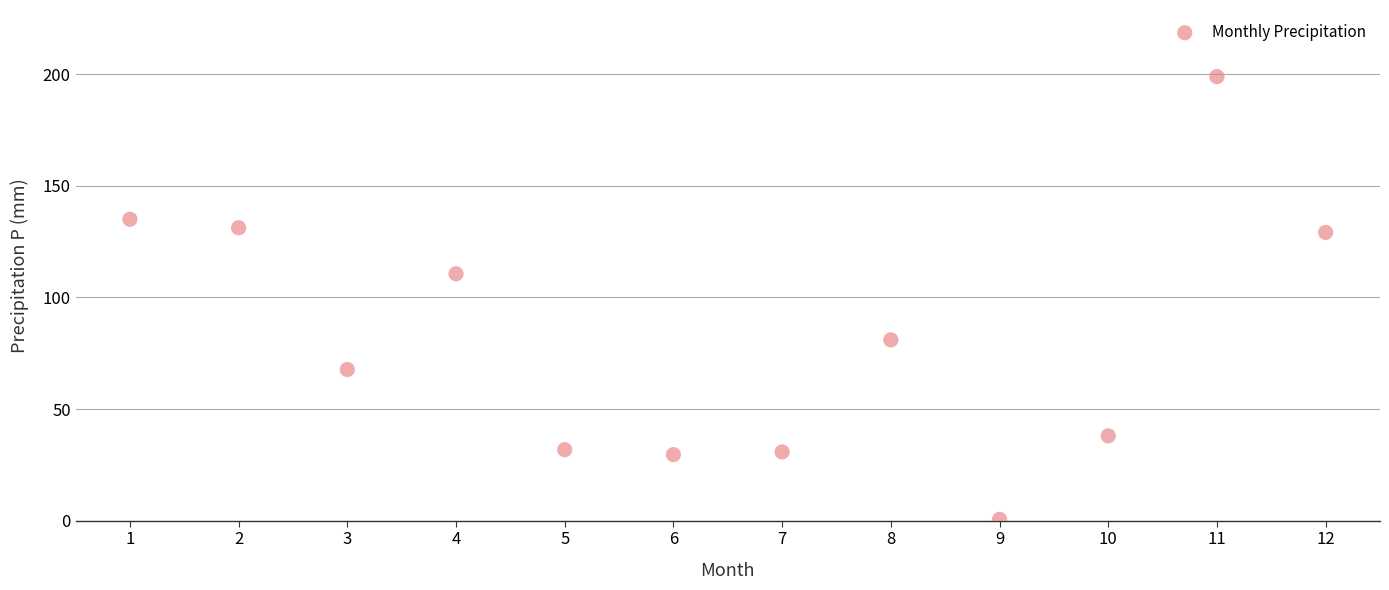

What Y value in the scatter plot is closest to 99?

110.6